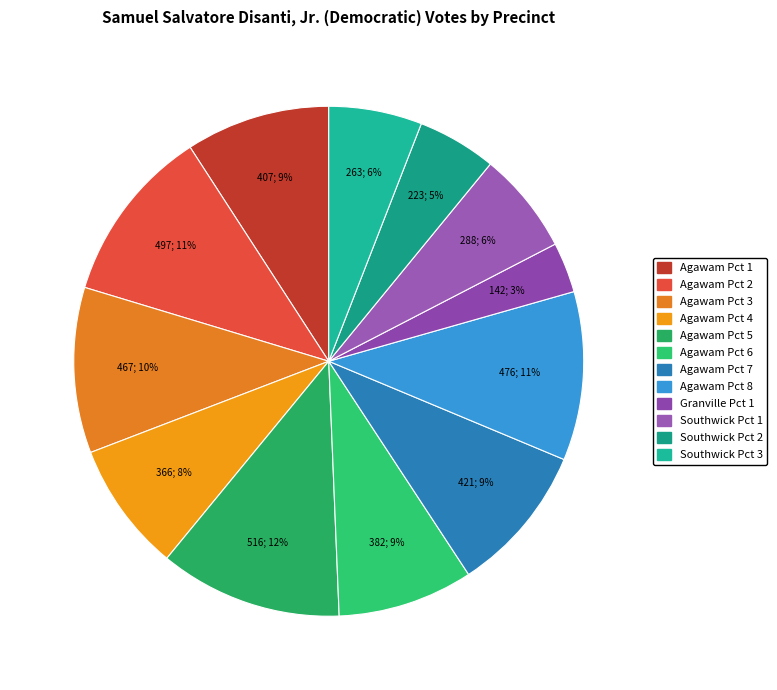

Which slice is the largest?

Agawam Pct 5